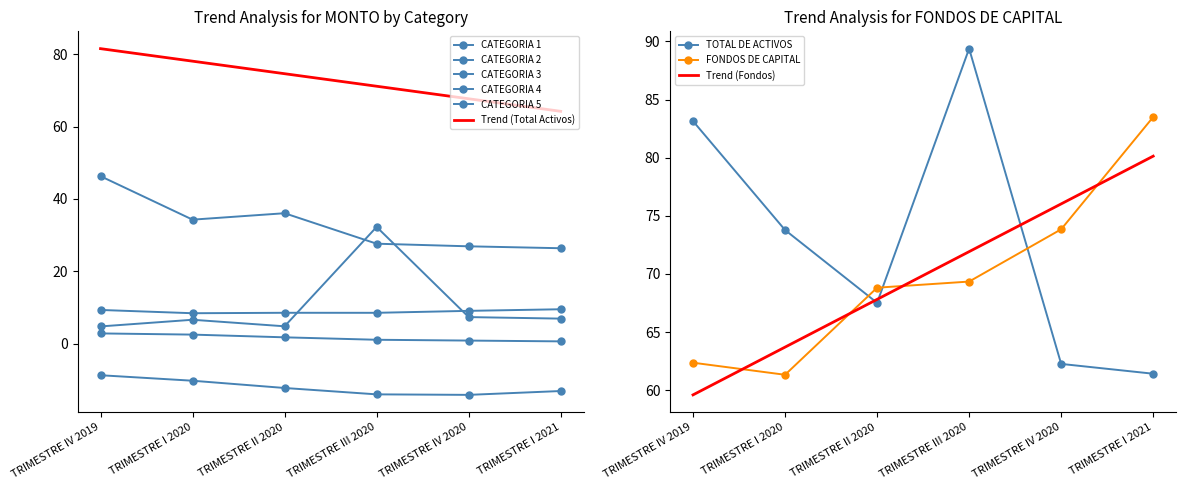

How many values in the CATEGORIA 2 series are below 9?

3